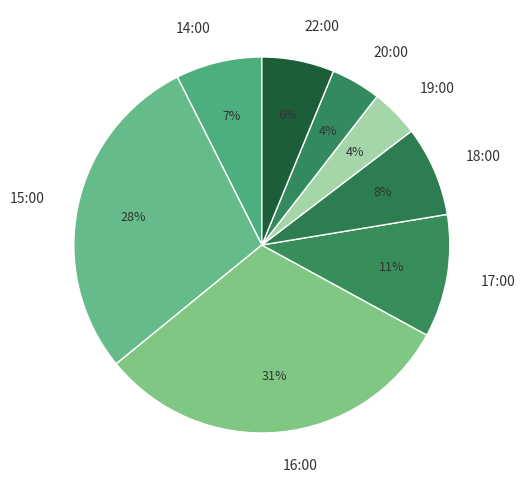

Count the number of slices in the pie.

8